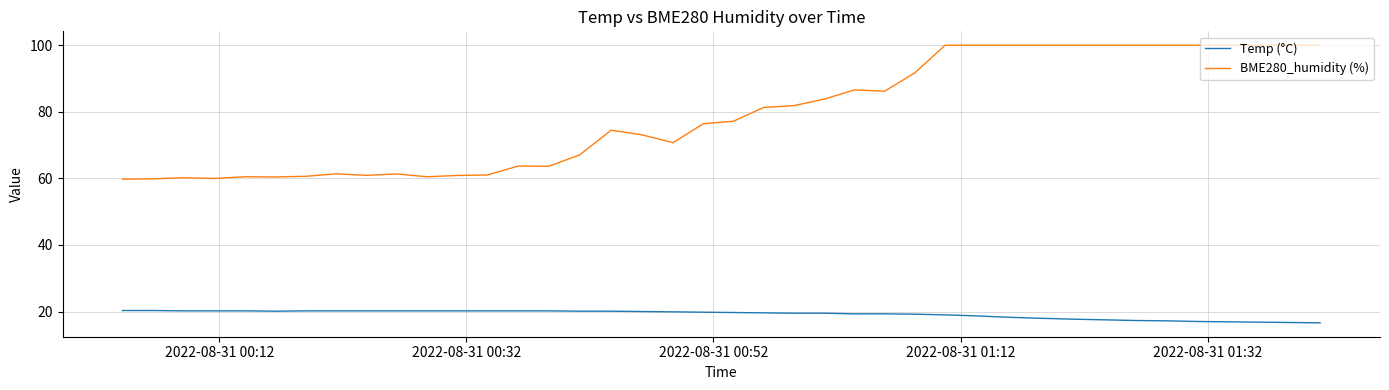

What is the minimum value shown in the chart?

16.6